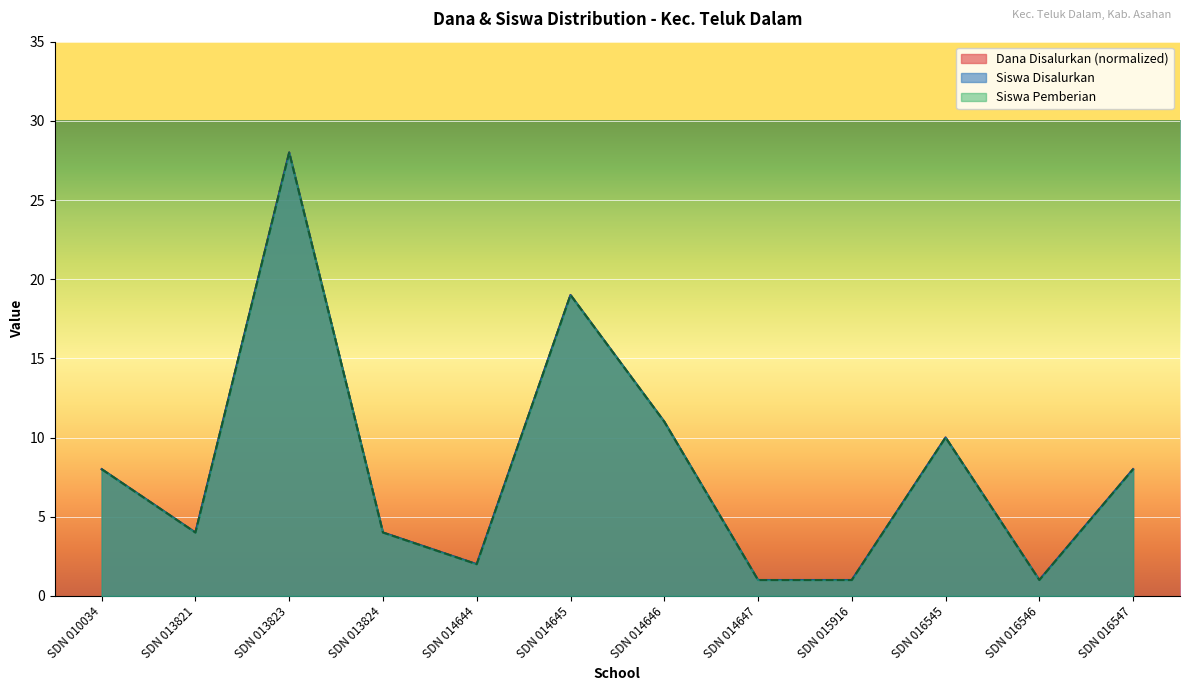

What is the value of the Siswa Disalurkan point at the 10th from the left?

10